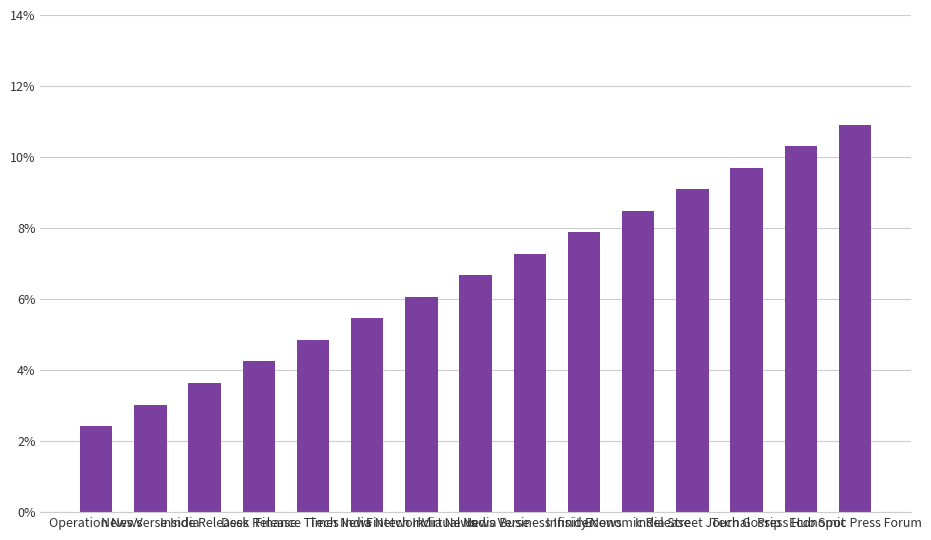

What is the minimum value shown in the chart?

2.4